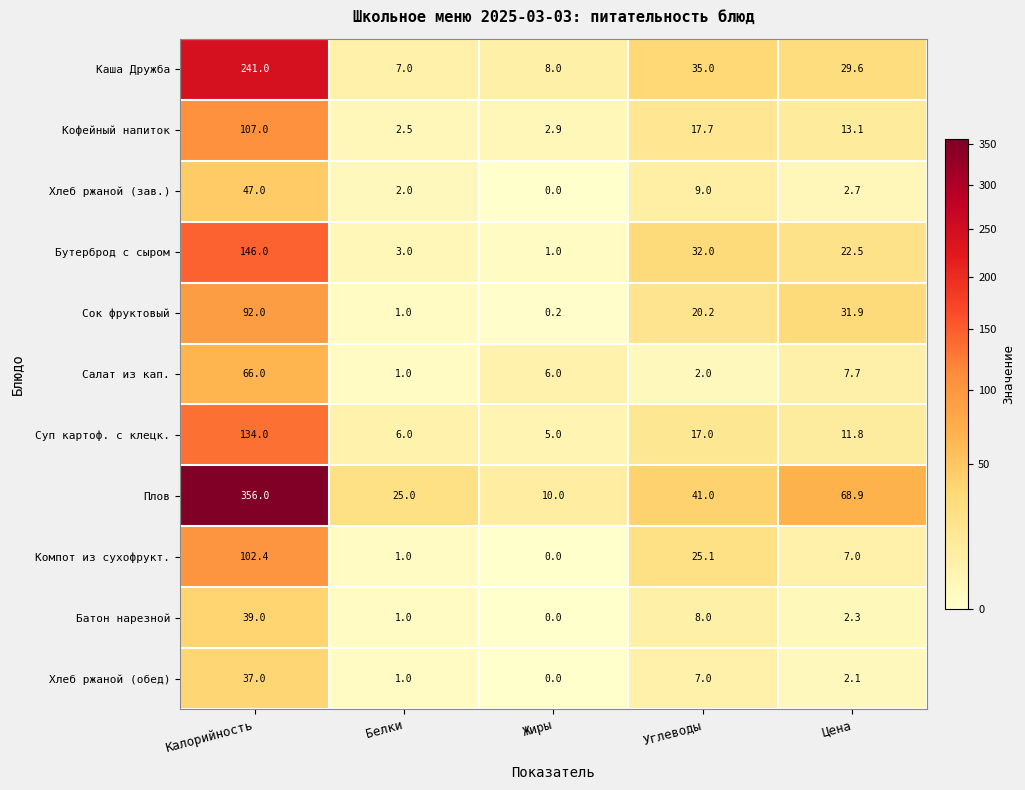

Which series has the largest total across all categories?

Плов